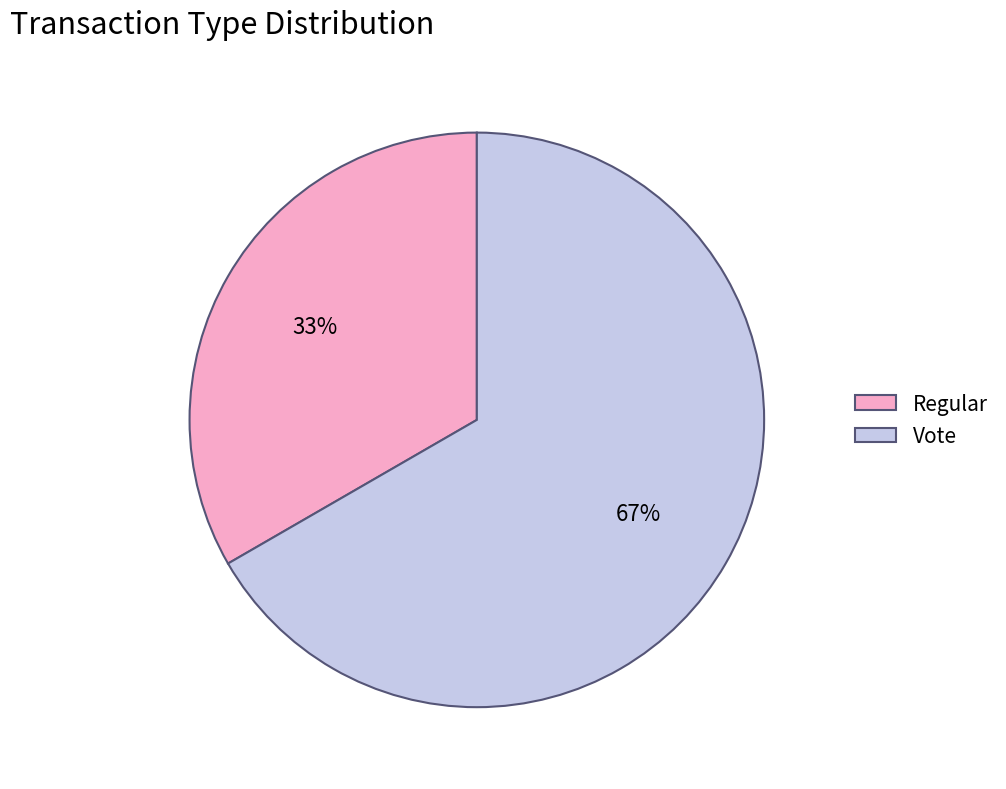

Between Regular and Vote, which is larger?

Vote